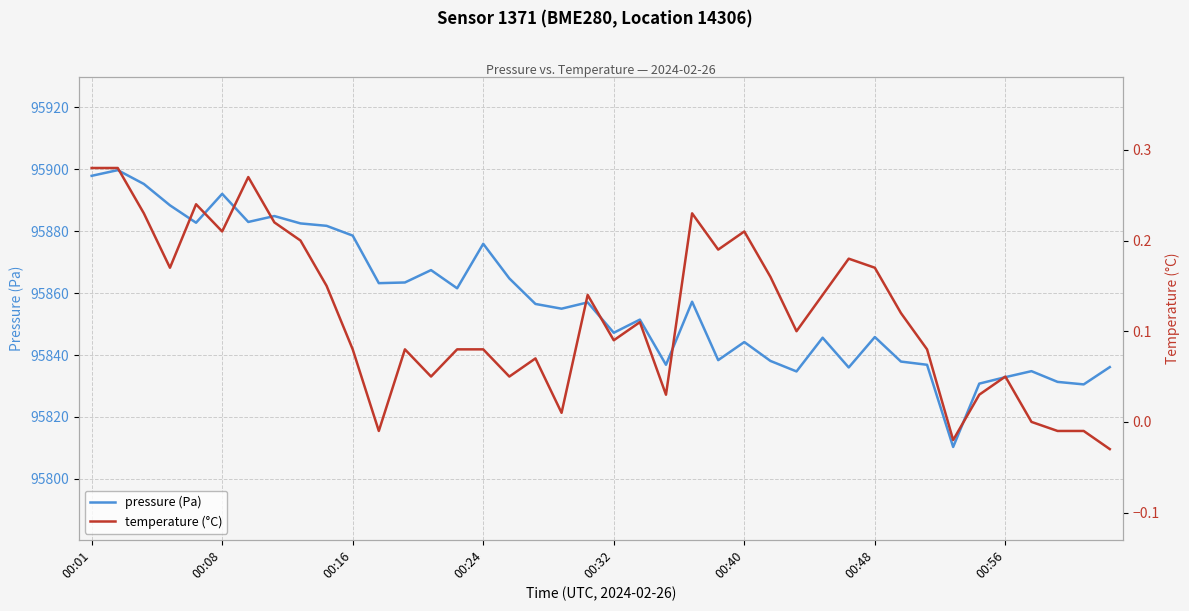

At how many categories does at least one series exceed 41272?

40